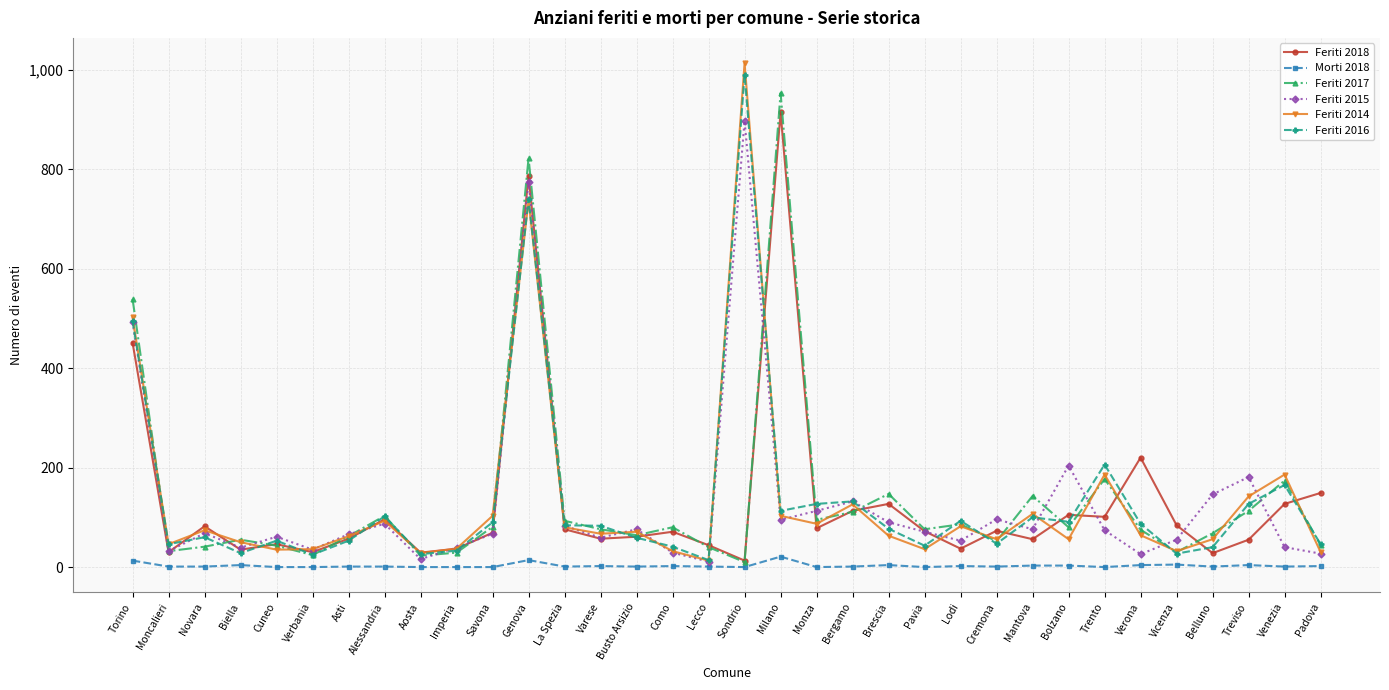

Is it true that Feriti 2018 equals 57 at Asti?

True